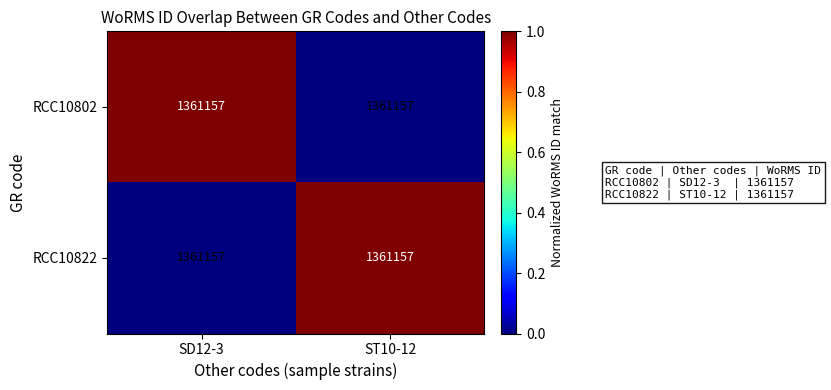

Which has a higher value, SD12-3 or ST10-12?

SD12-3